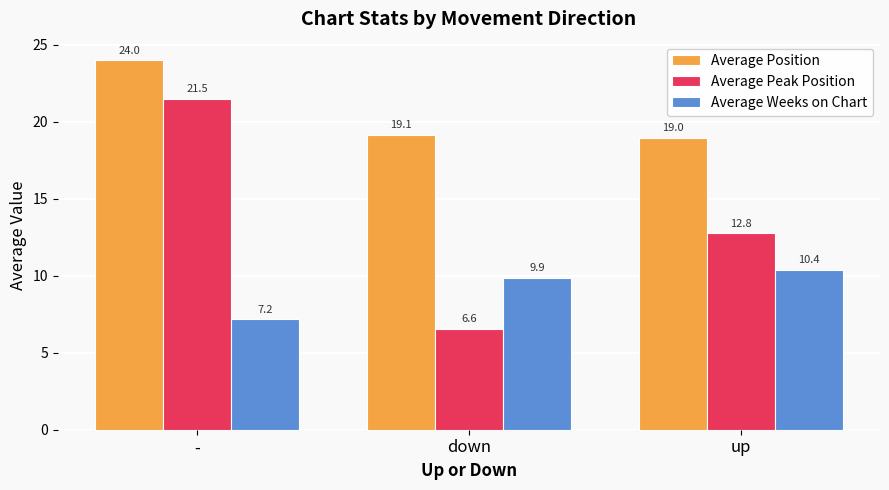

Which series has the largest total across all categories?

Average Position